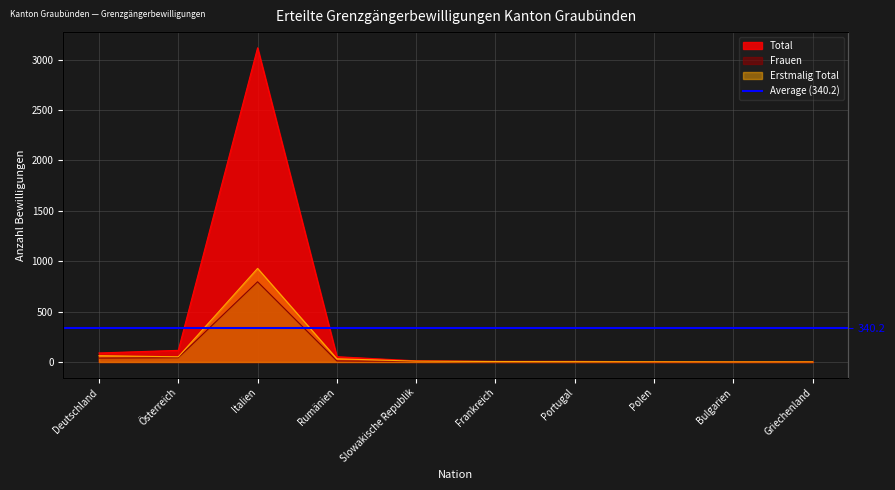

The Total series shows 4528 at Italien. True or false?

False